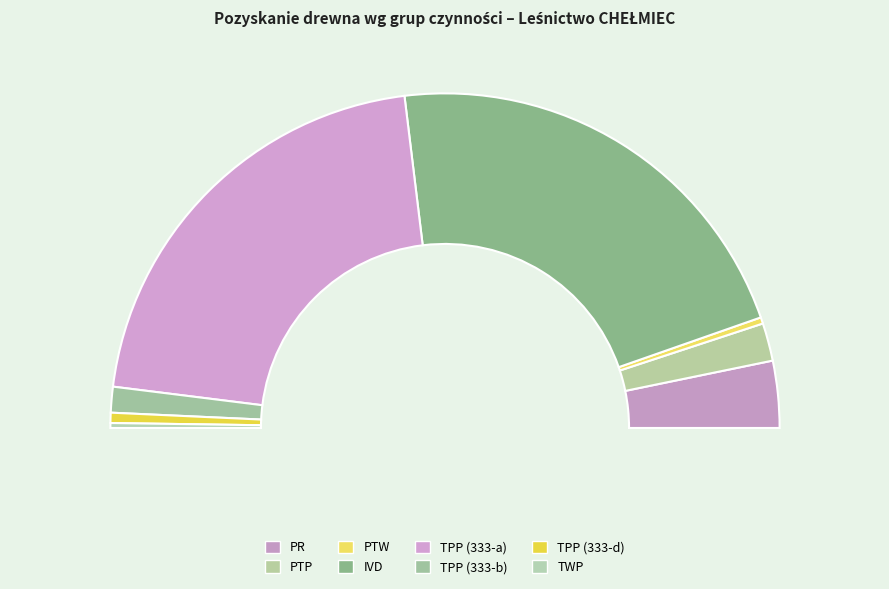

Which category has the biggest portion of the pie?

IVD